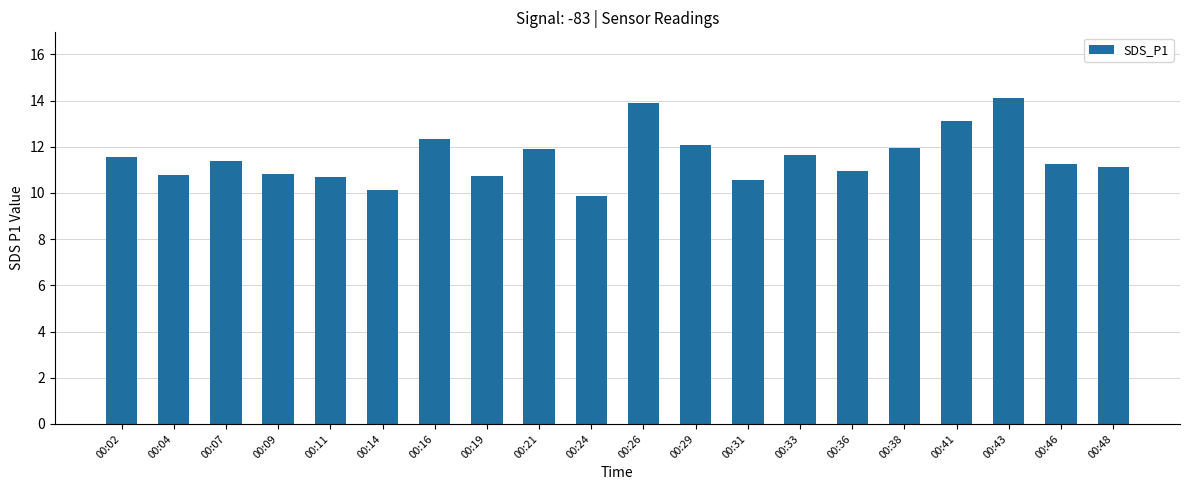

Which label corresponds to the smallest value in the chart?

00:24